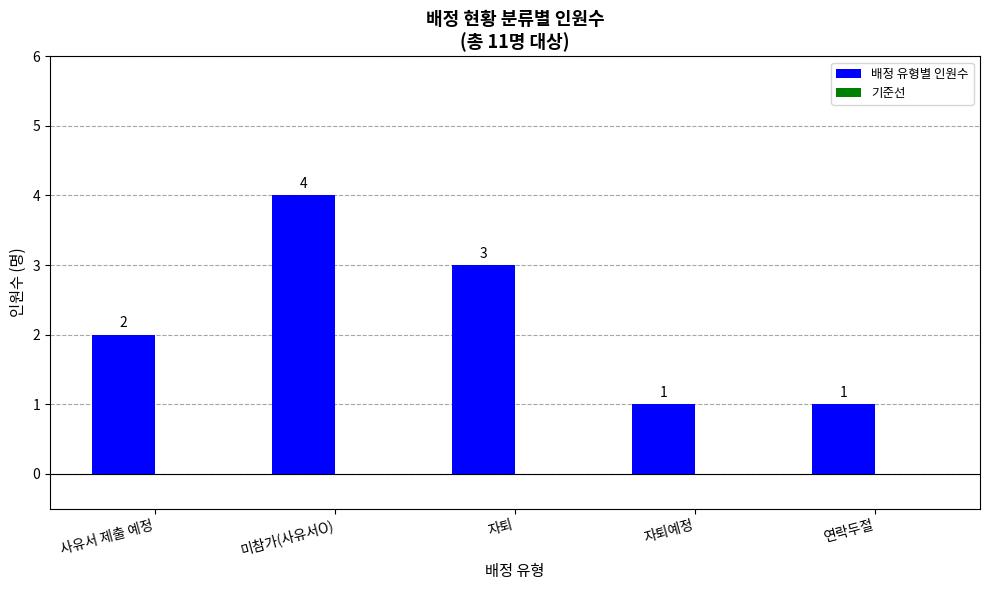

Are the bars horizontal?

No